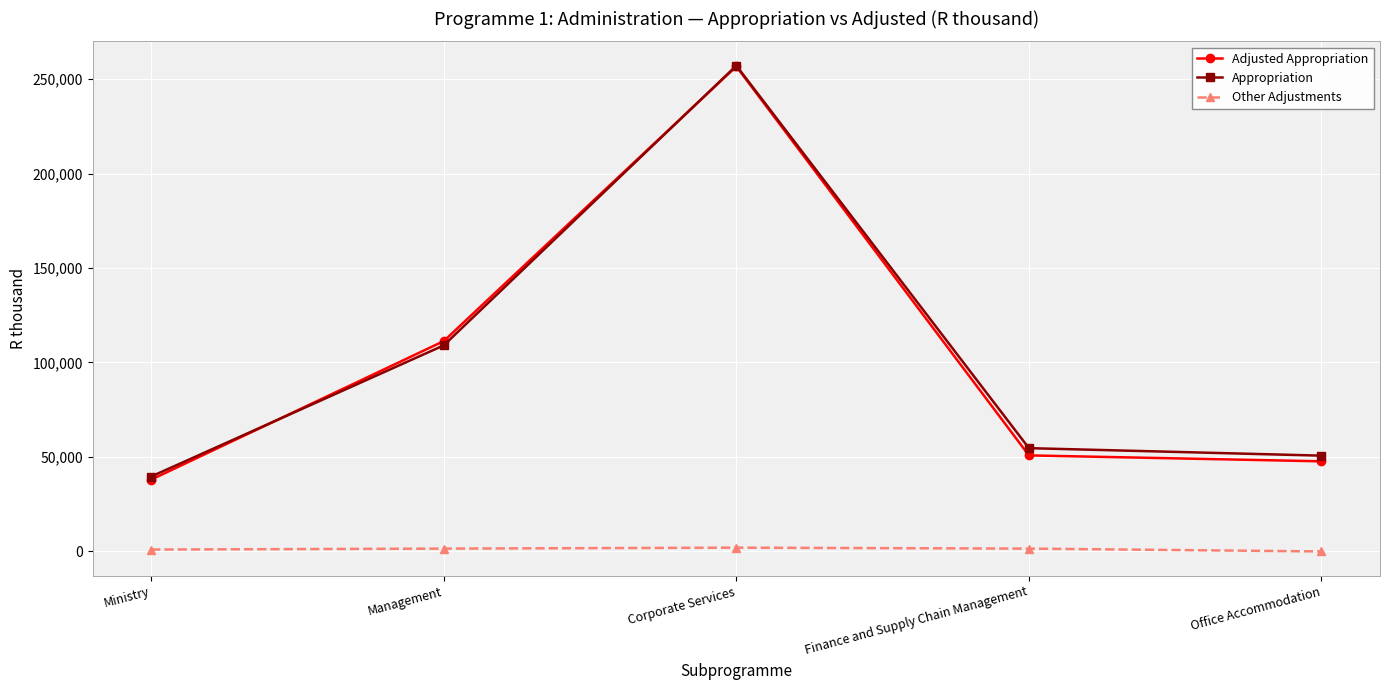

The Appropriation series shows 56921 at Ministry. True or false?

False